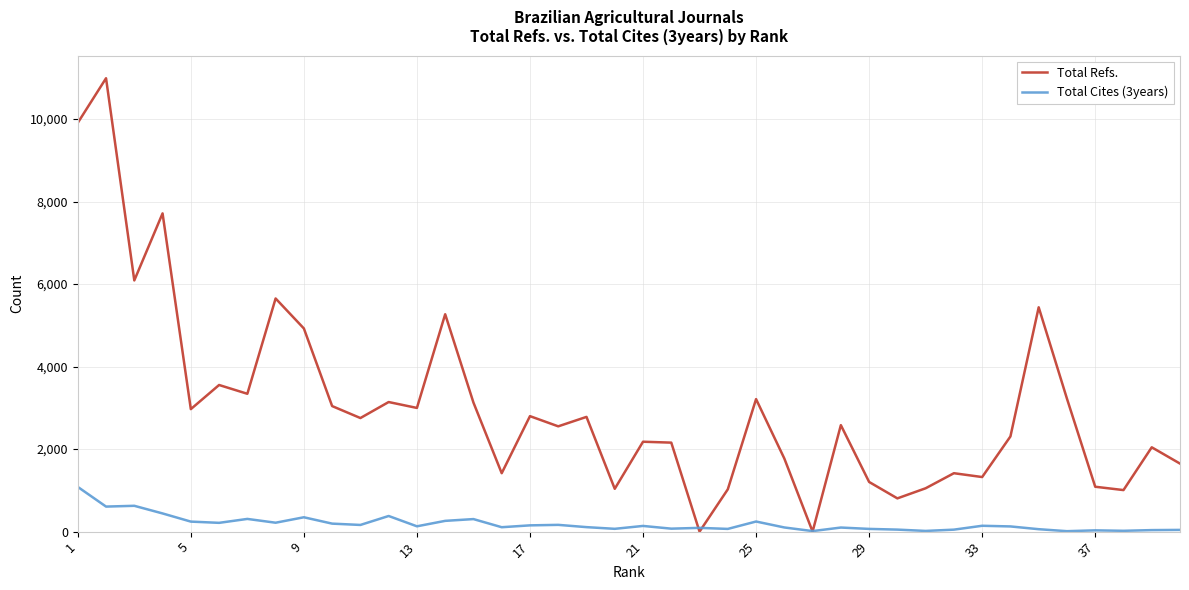

Does the chart display data point markers on the line(s)?

No